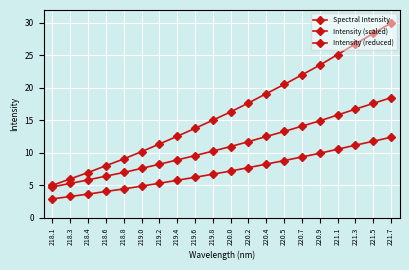

How many data points does each series have?

20